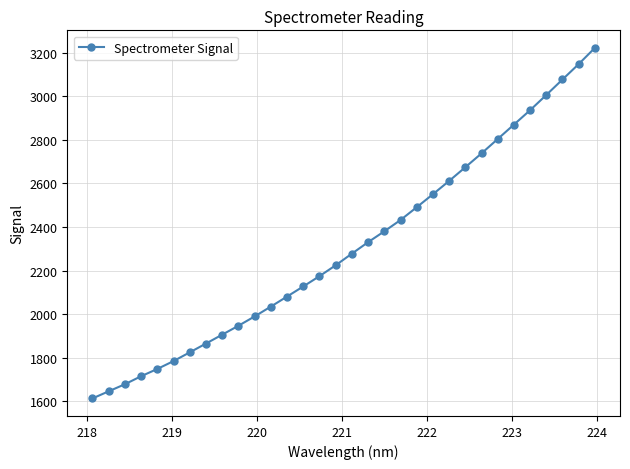

What is the maximum value shown in the chart?

3223.1